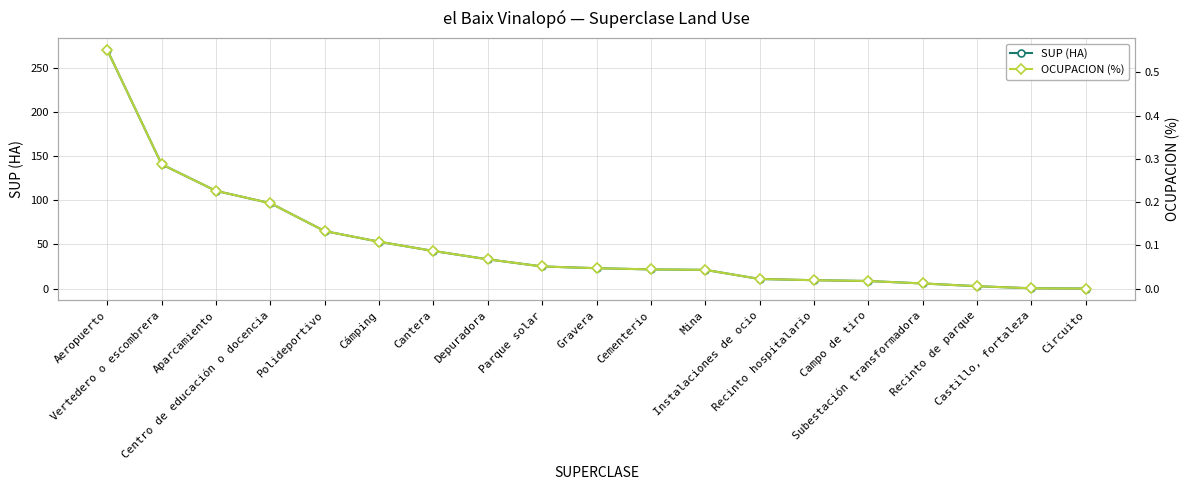

Where is OCUPACION (%) nearest to the value 0?

Circuito